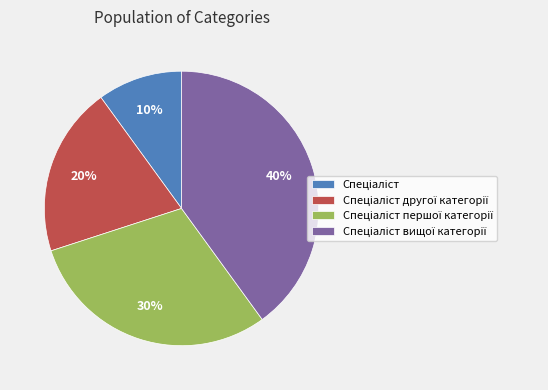

To the nearest percent, what is the difference between the largest and smallest slice percentages?

30%